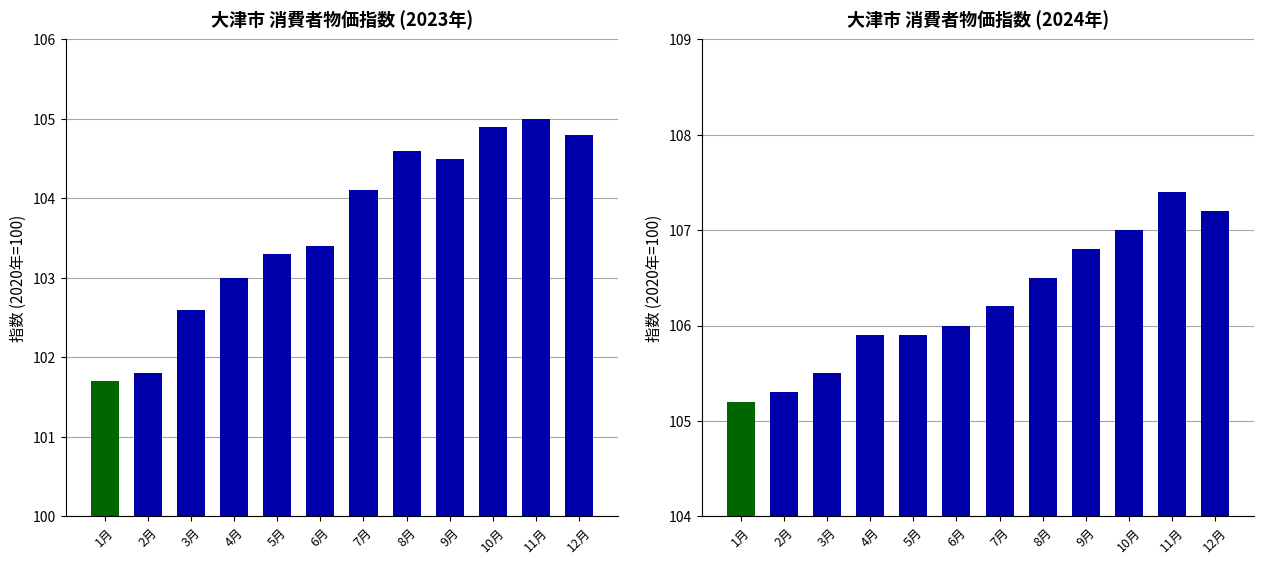

The value of 2023 at 1月 is 146.1. True or false?

False